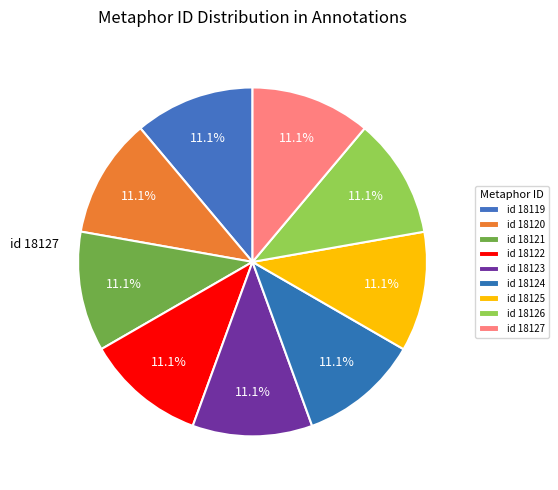

How many slices are in this pie chart?

9